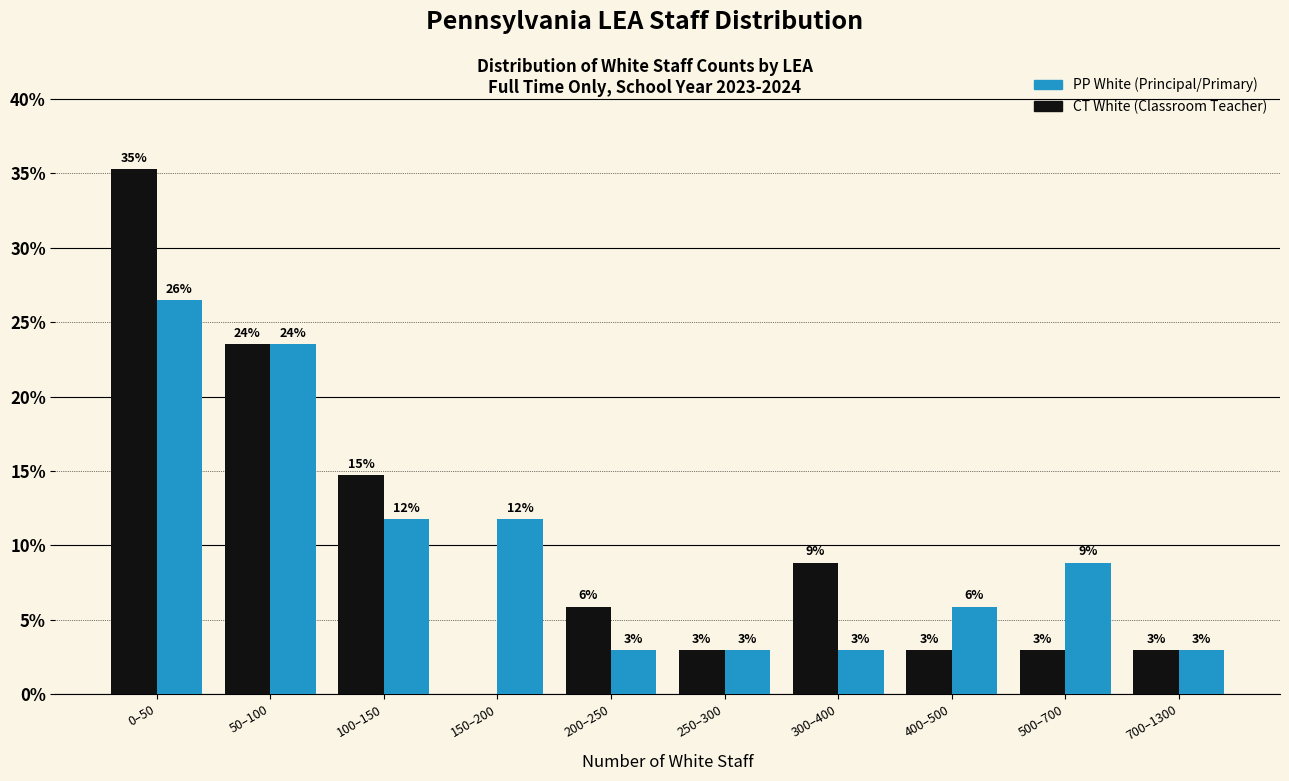

Are the bars grouped side by side (vs. stacked)?

Yes